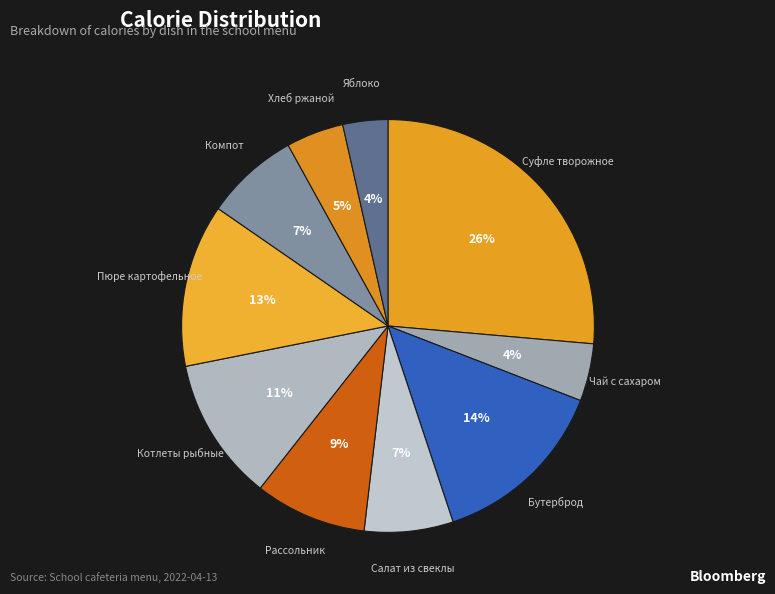

Is it true that Суфле творожное is 26% of the pie?

True